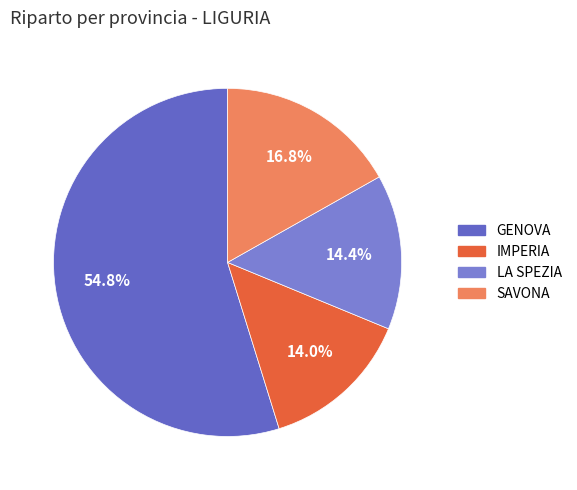

Rank the categories by value from lowest to highest.

IMPERIA, LA SPEZIA, SAVONA, GENOVA